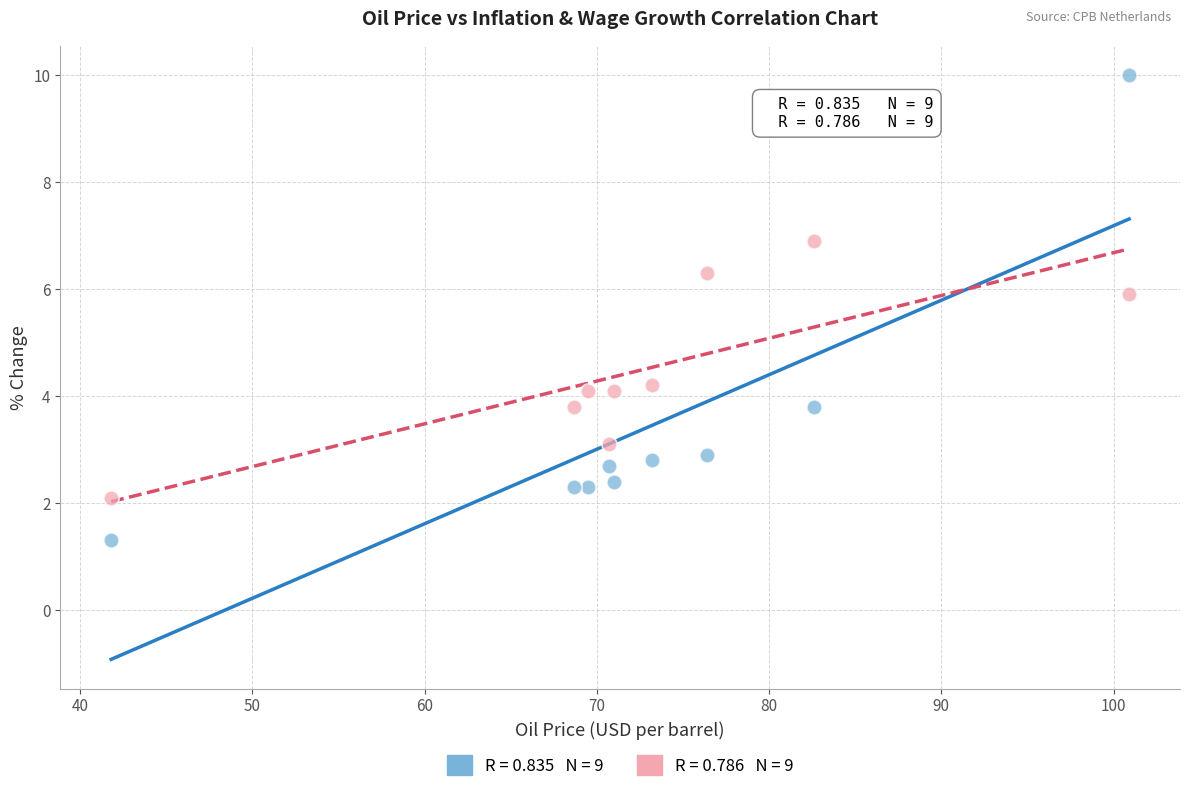

Across all data points, what is the range of Y values (max minus min)?

8.7